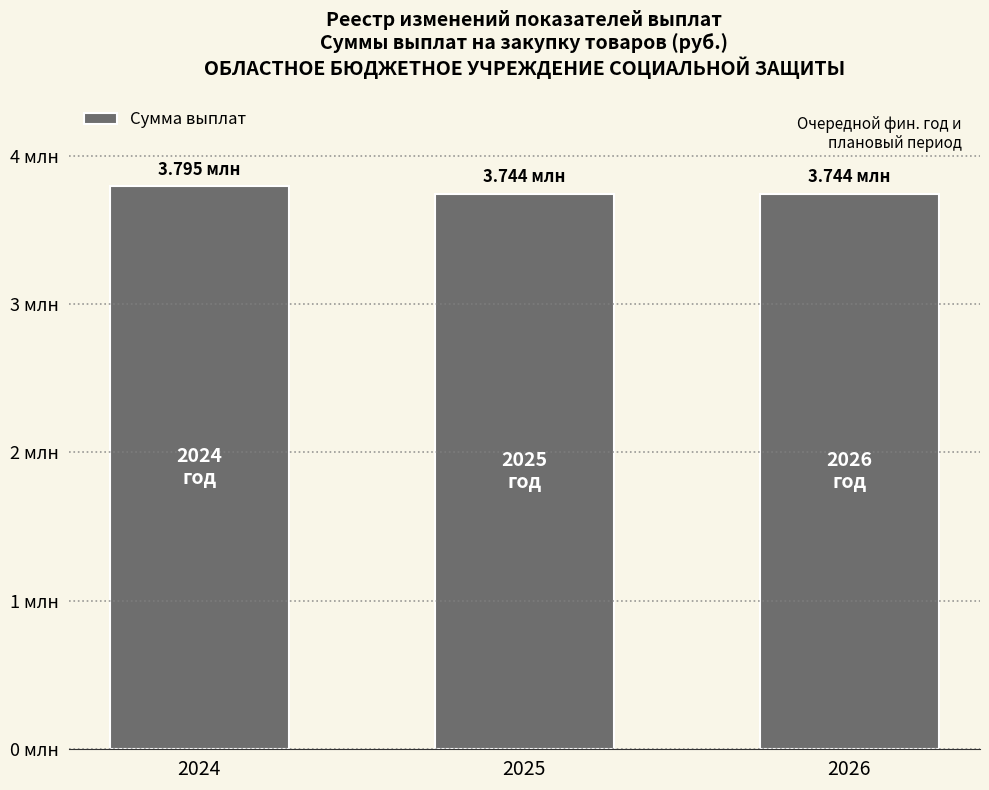

Are the bars horizontal?

No